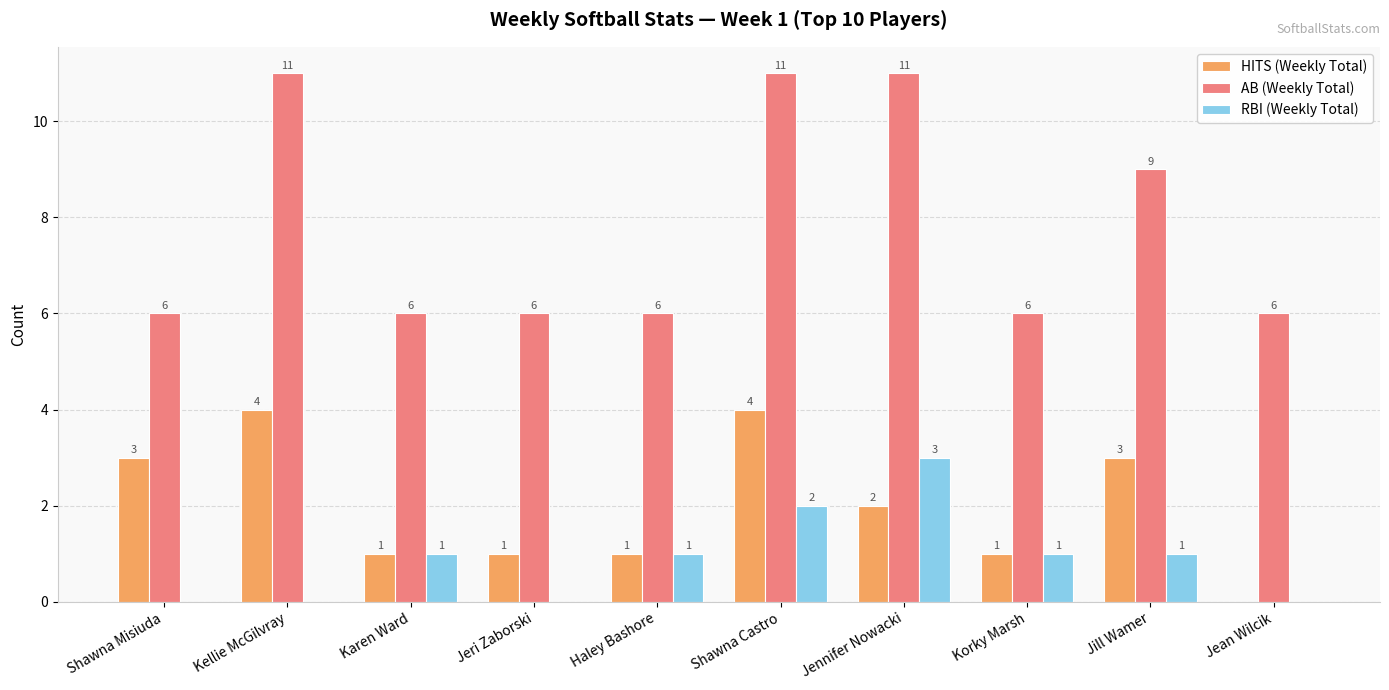

What is the sum of all RBI (Weekly Total) values?

9